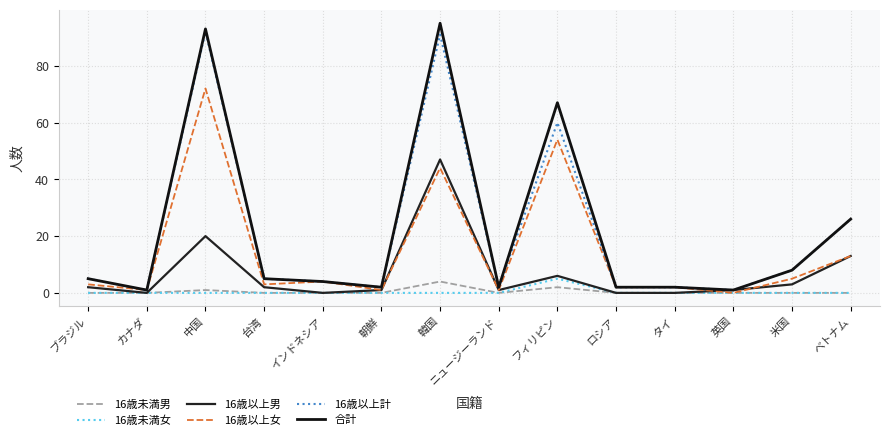

Reading left to right, transcribe all the data shown in this chart.

16歳未満男: 0	0	1	0	0	0	4	0	2	0	0	0	0	0
16歳未満女: 0	0	0	0	0	0	0	0	5	0	0	0	0	0
16歳以上男: 2	0	20	2	0	1	47	1	6	0	0	1	3	13
16歳以上女: 3	1	72	3	4	1	44	1	54	2	2	0	5	13
16歳以上計: 5	1	92	5	4	2	91	2	60	2	2	1	8	26
合計: 5	1	93	5	4	2	95	2	67	2	2	1	8	26